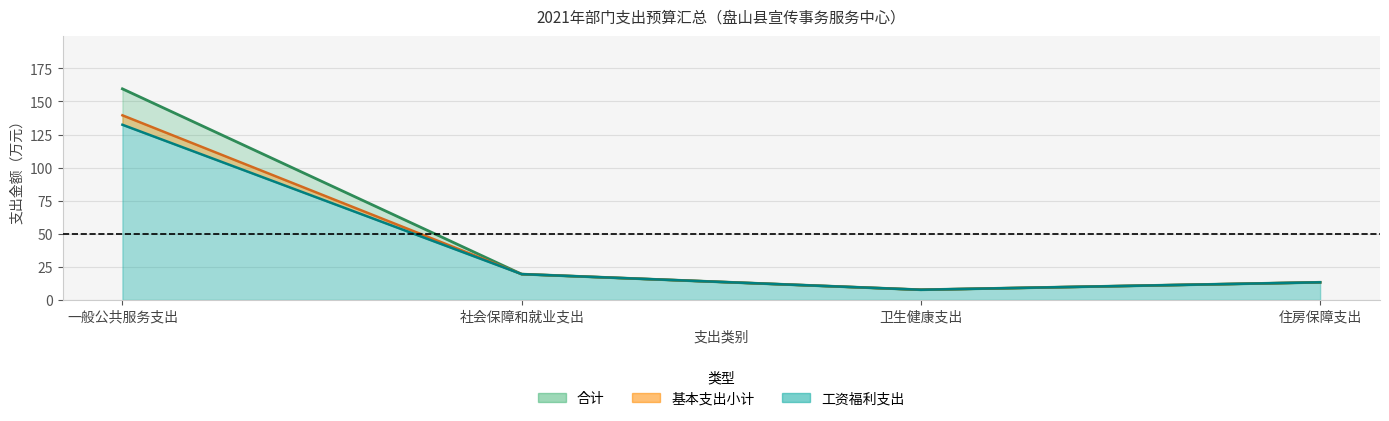

At which label does 基本支出（中线） reach its peak?

一般公共服务支出